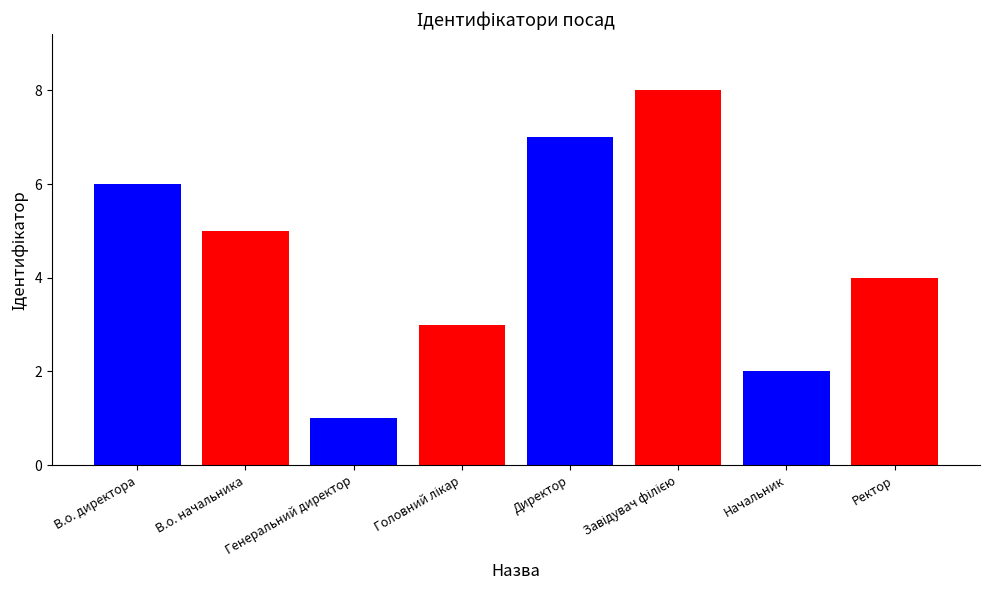

Reading left to right, transcribe all the data shown in this chart.

В.о. директора=6	В.о. начальника=5	Генеральний директор=1	Головний лікар=3	Директор=7	Завідувач філією=8	Начальник=2	Ректор=4